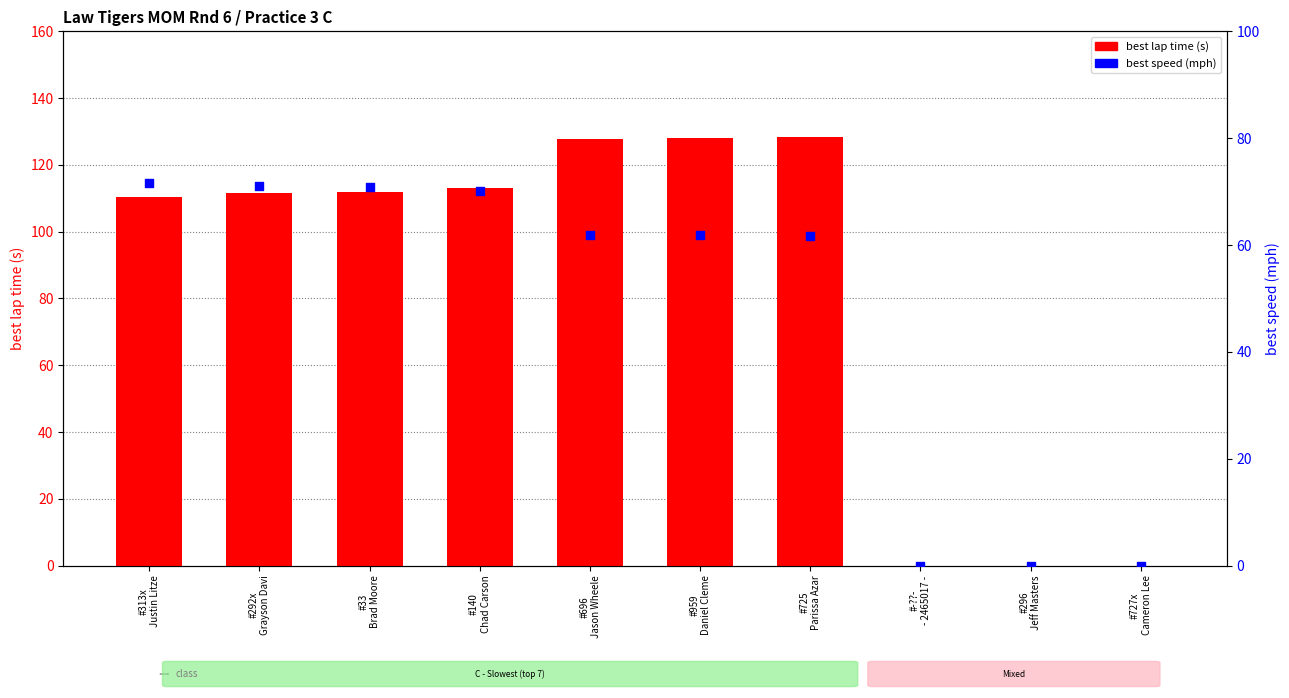

Which series has the largest Y range (max minus min)?

best lap time (s)